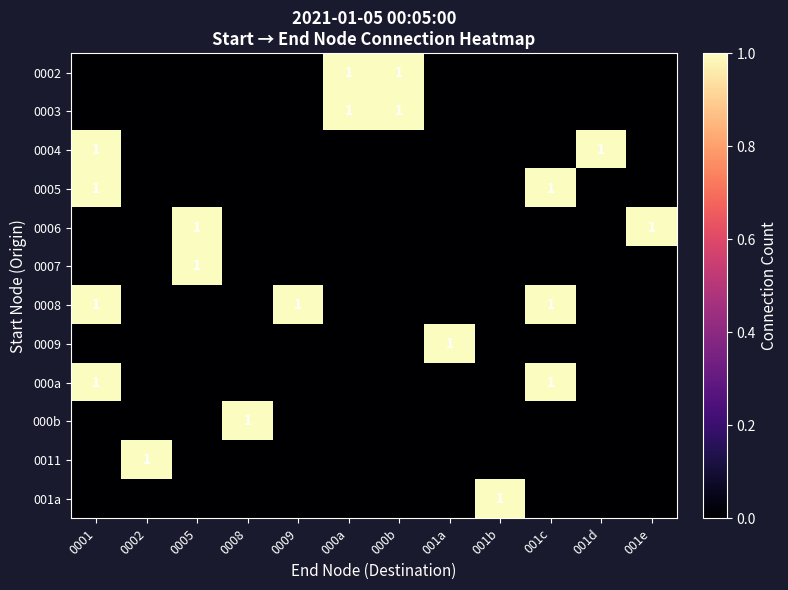

Count the number of categories in the chart.

12